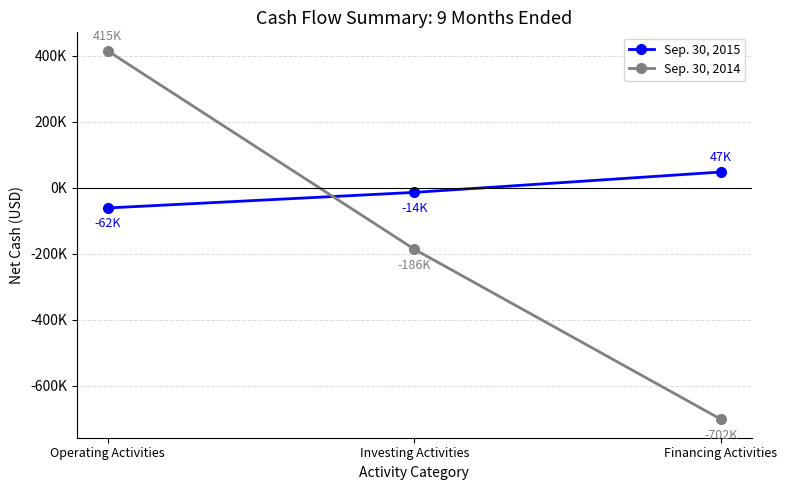

What is the value of the Sep. 30, 2014 point at the 2nd from the left?

-186353